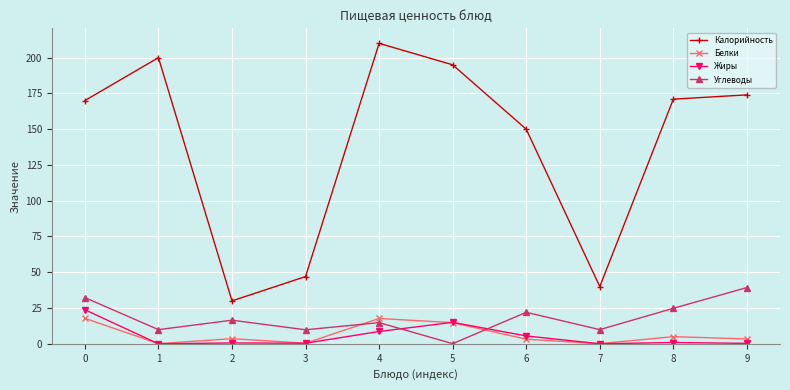

What are all the series names shown in the legend?

Калорийность, Белки, Жиры, Углеводы